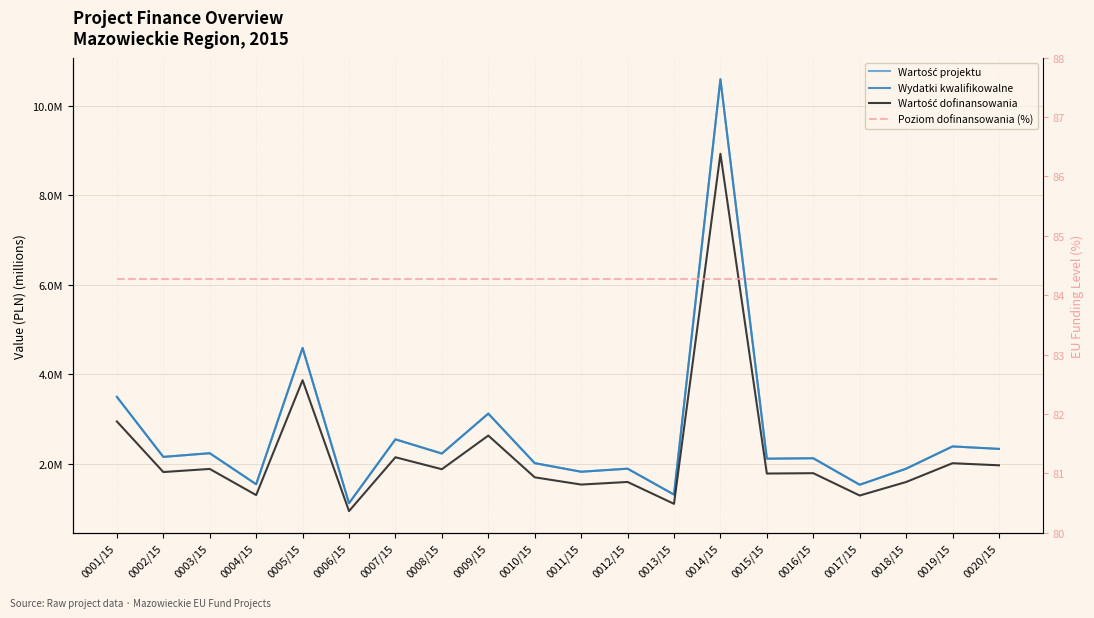

True or false: Poziom dofinansowania (%) and Wydatki kwalifikowalne cross at least once.

False